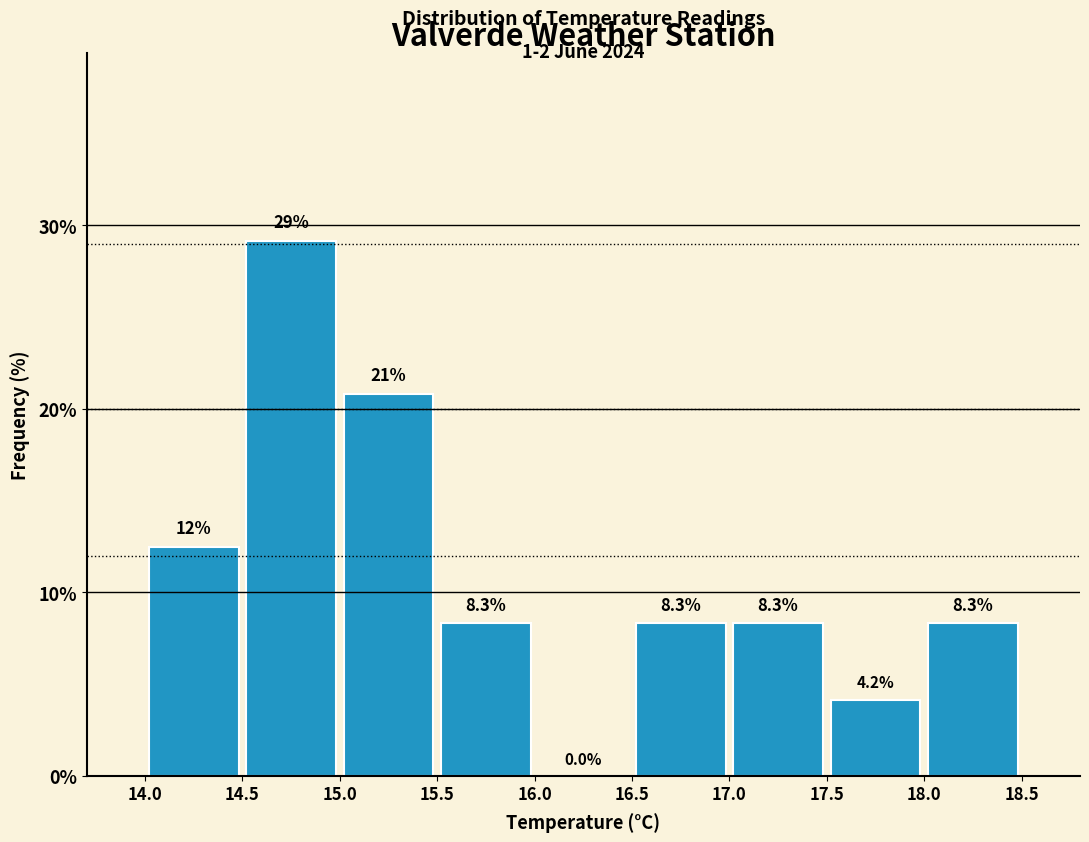

Which range on the x-axis has the tallest bar?

14.5 to 15.0